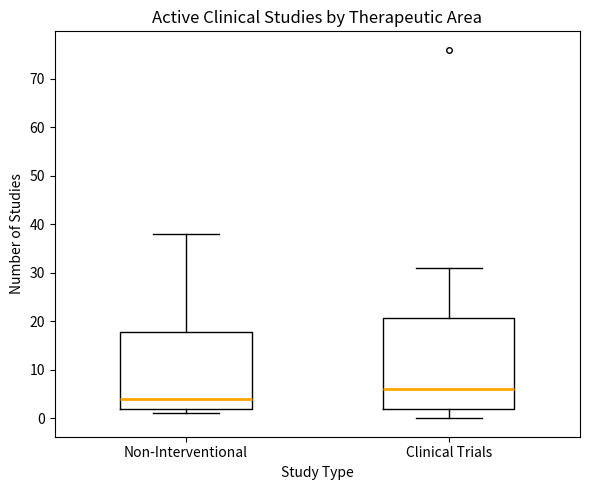

Which box has the lowest median line?

Non-Interventional